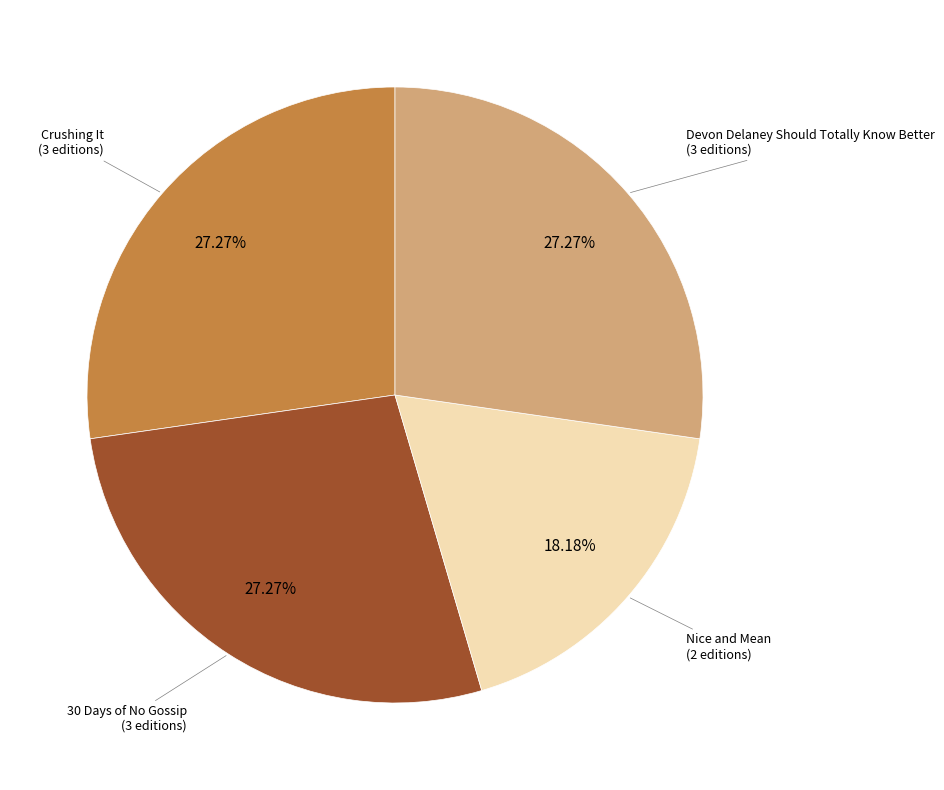

Is Nice and Mean the majority of the pie?

No